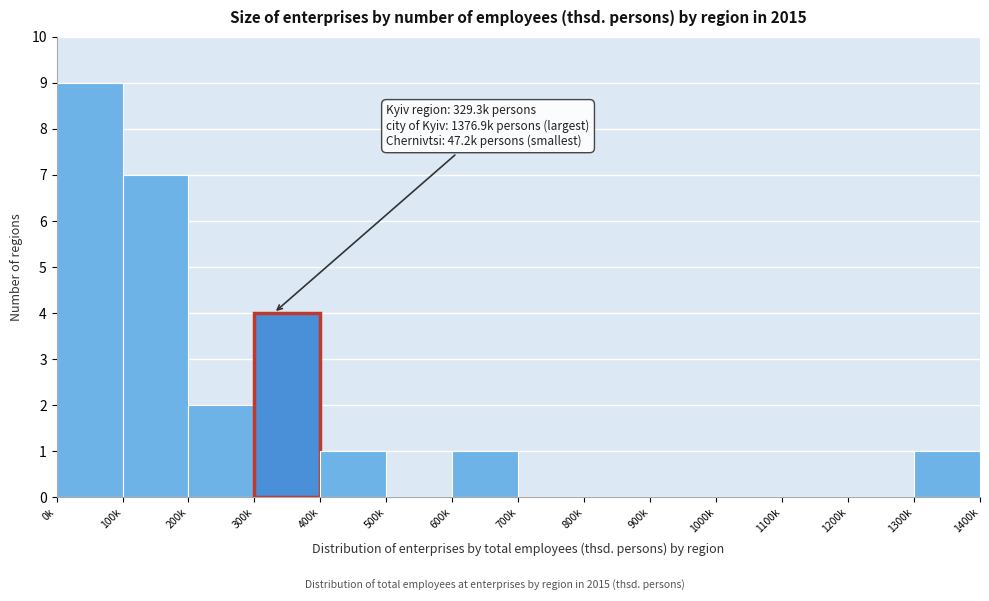

Reading right to left, transcribe all the data shown in this chart.

1300k=1	1200k=0	1100k=0	1000k=0	900k=0	800k=0	700k=0	600k=1	500k=0	400k=1	300k=4	200k=2	100k=7	0k=9